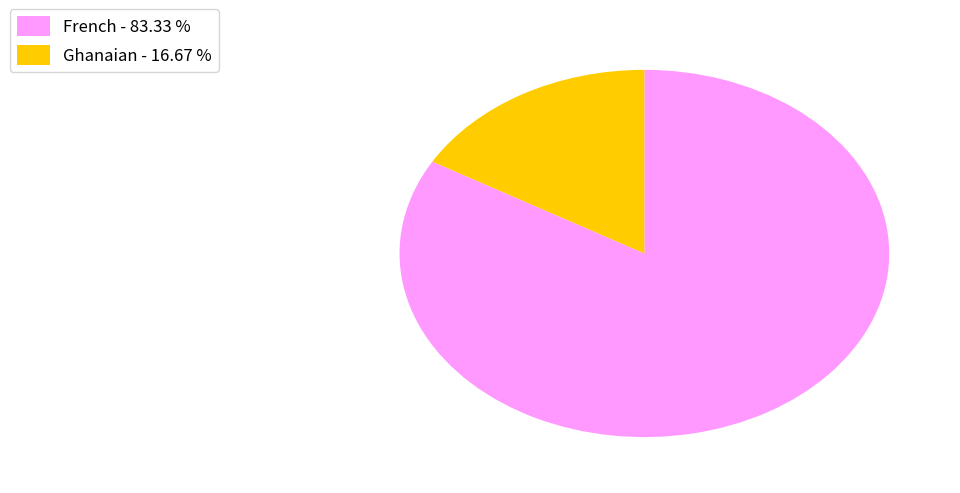

Do French - 83.33 % and Ghanaian - 16.67 % together represent more than half of the pie?

Yes